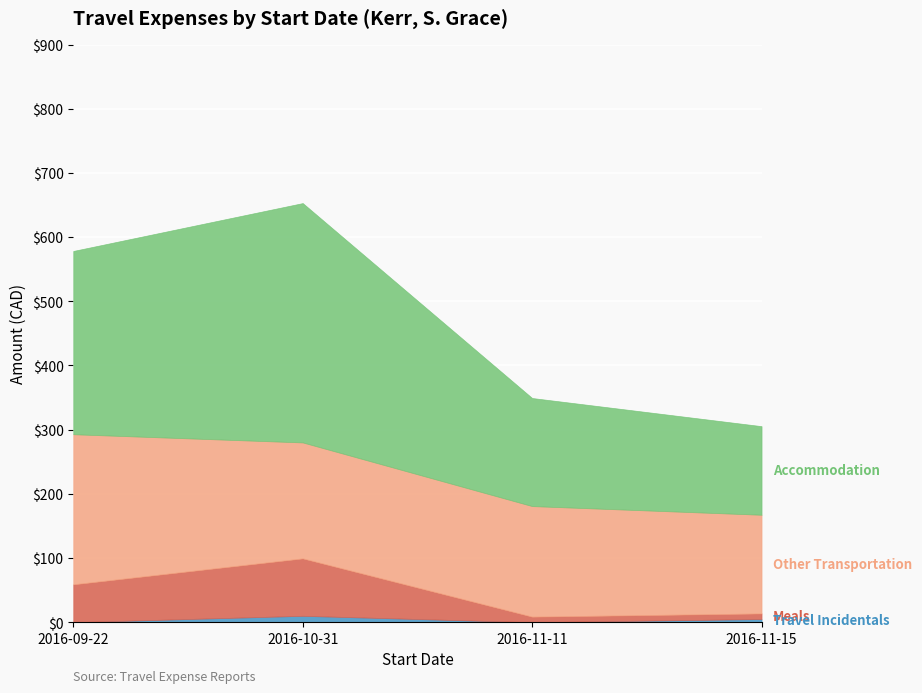

What is the label of the 2nd point from the left?

2016-10-31